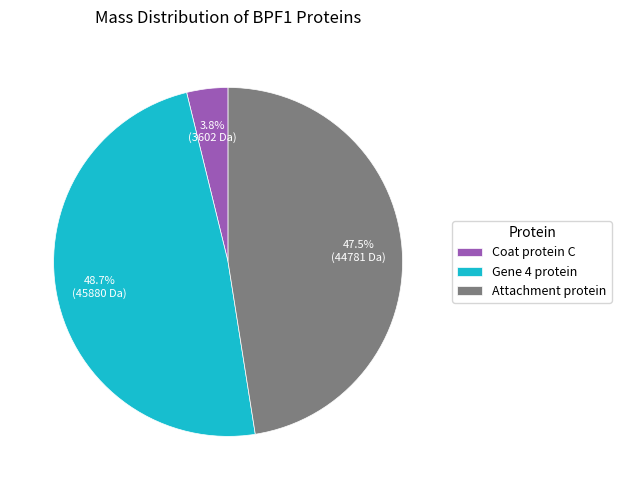

What is the largest slice in the pie chart?

Gene 4 protein